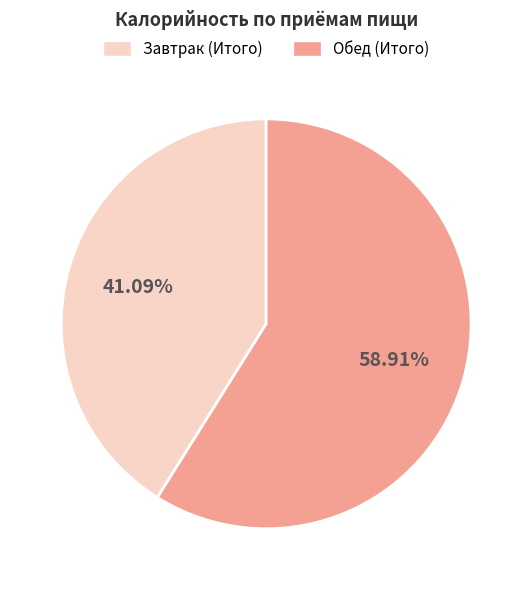

Which slice is the largest?

Обед (Итого)